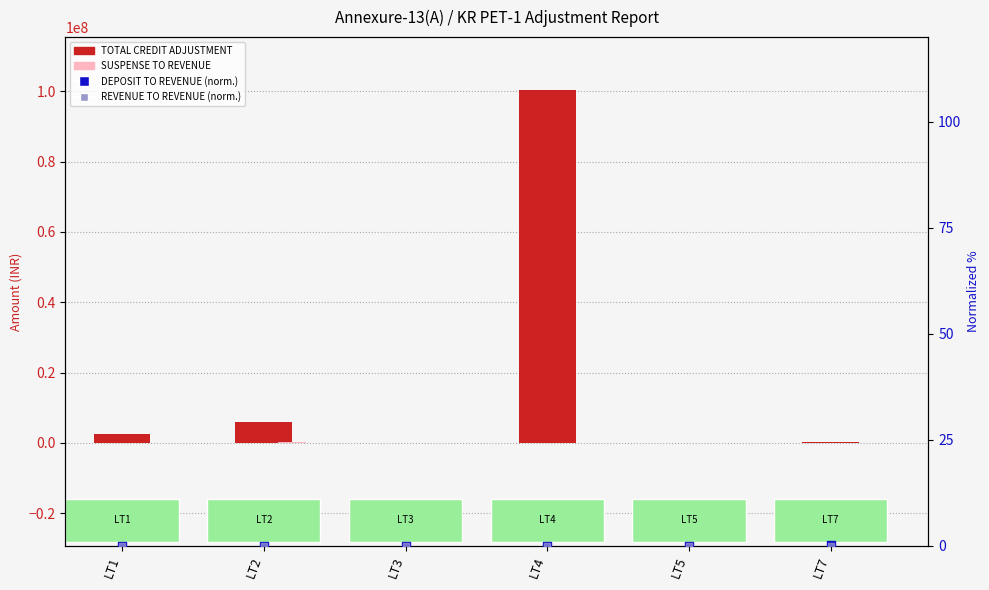

Which series has the largest total across all categories?

TOTAL CREDIT ADJUSTMENT